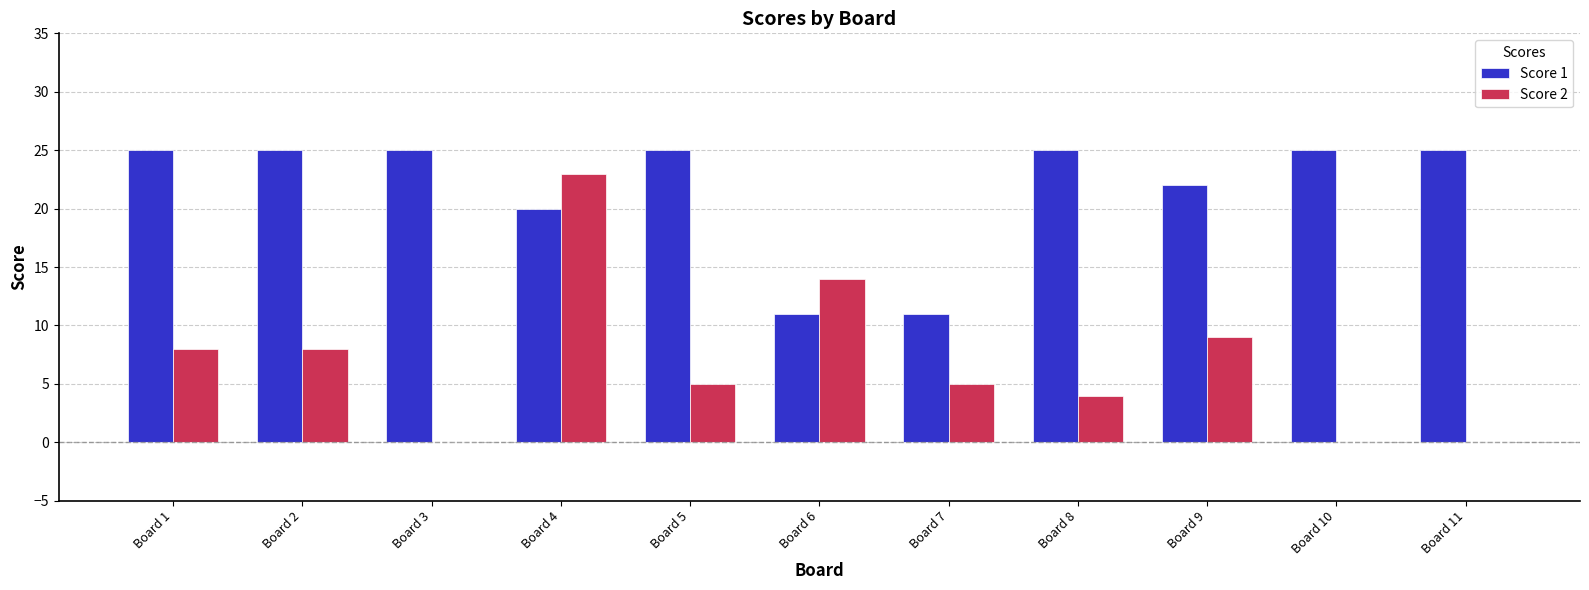

Which series has the largest total across all categories?

Score 1